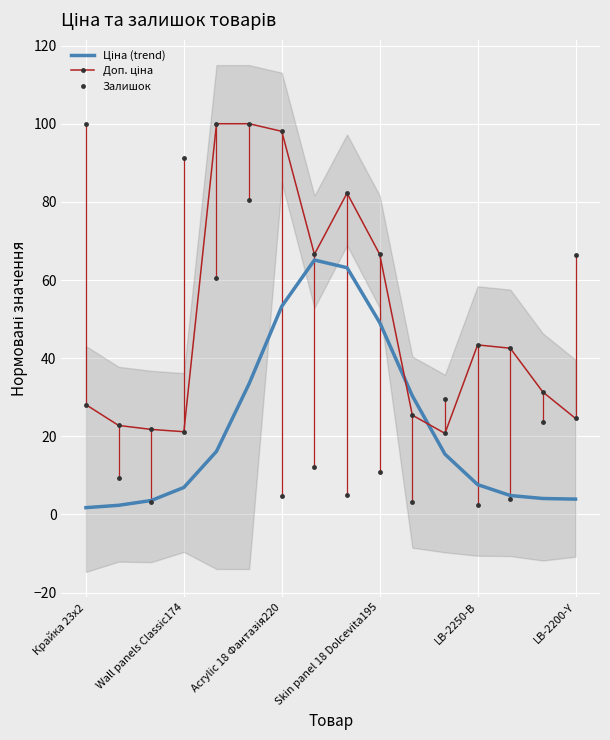

In Залишок, how many points are higher than both neighbors (excluding endpoints)?

5